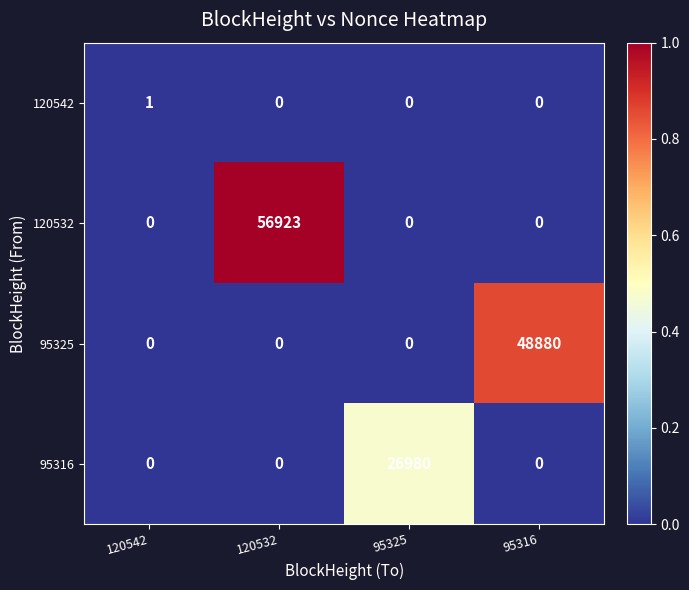

Which series has the largest total across all categories?

120532